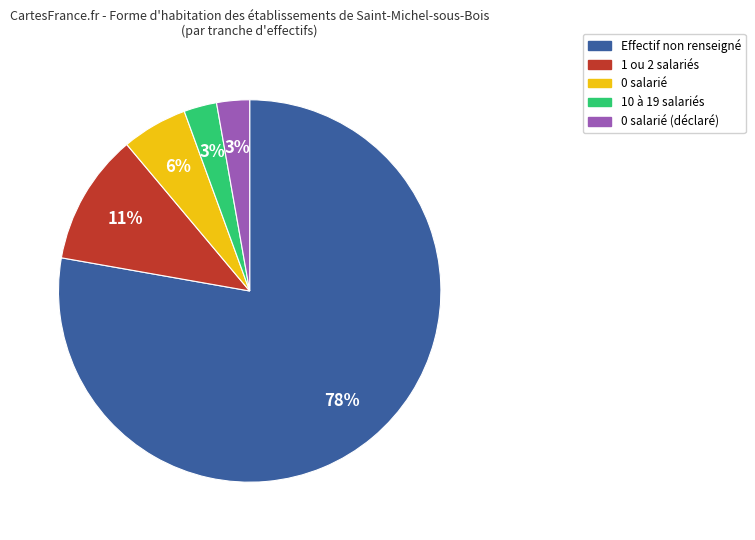

Is there a majority slice in this chart?

Yes